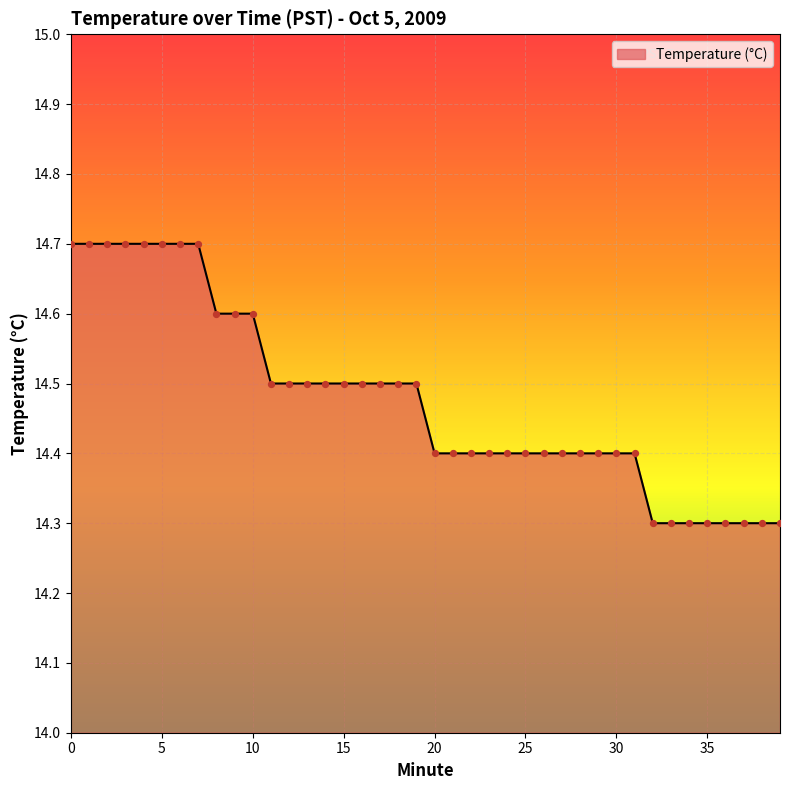

What is the minimum value shown in the chart?

14.3